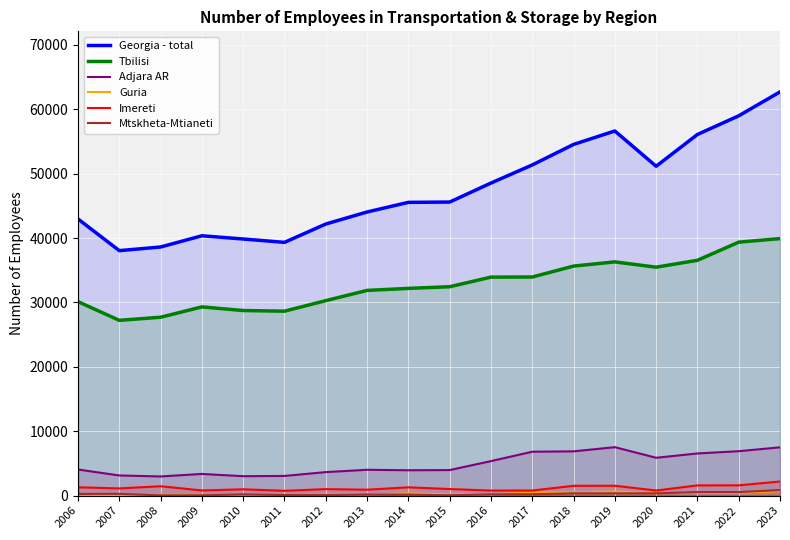

At which category is the sum across all series the highest?

2023